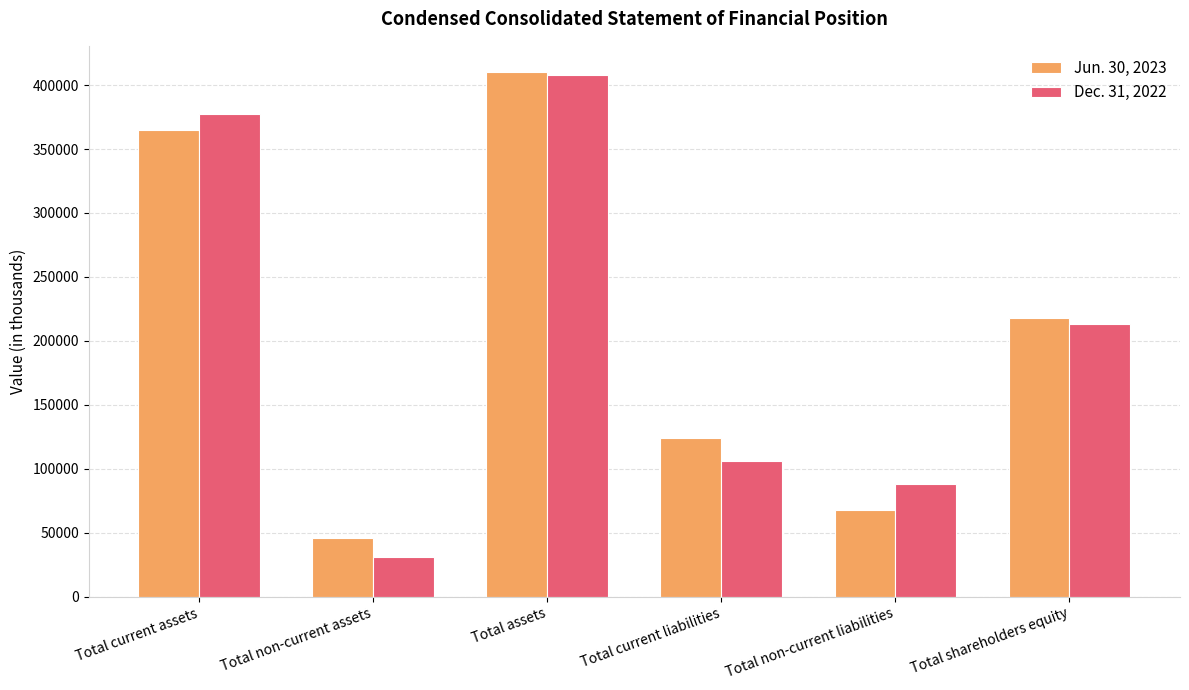

List the series in order of their overall mean, lowest first.

Dec. 31, 2022, Jun. 30, 2023